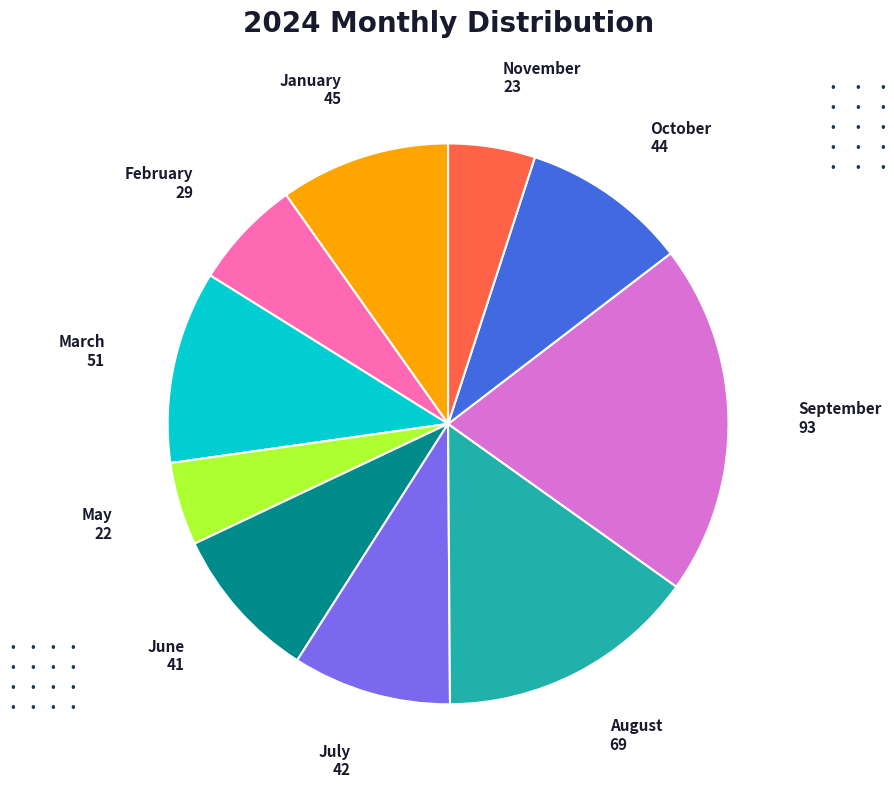

The March slice represents 23% of the pie. True or false?

False